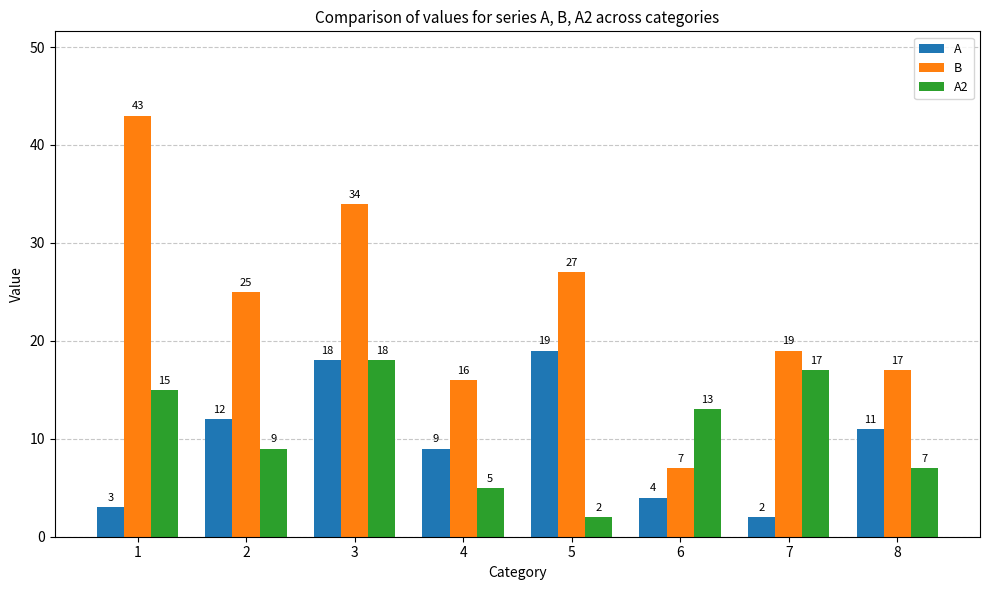

At which category is the sum across all series the highest?

3